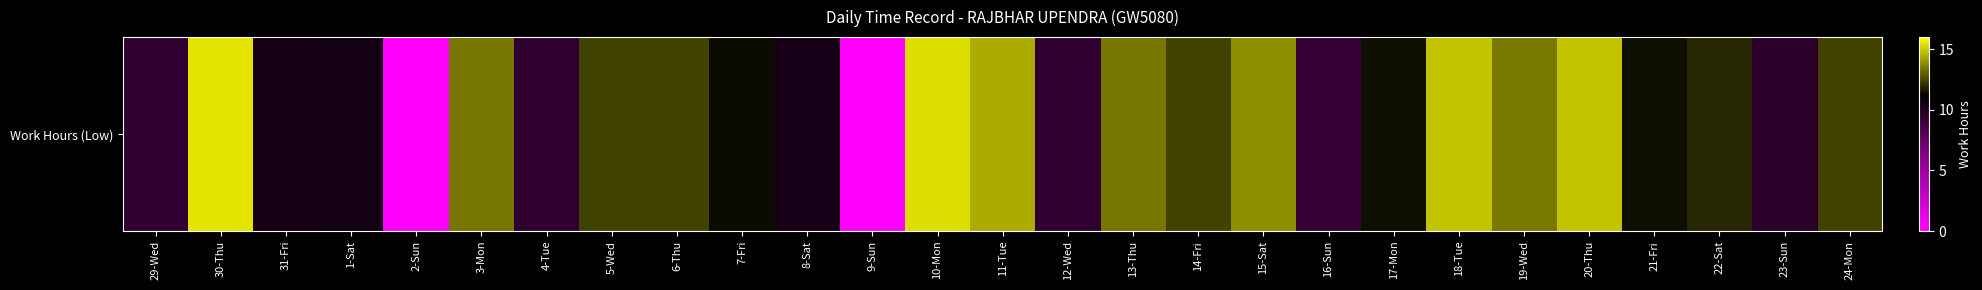

List the labels in order of value, smallest first.

2-Sun, 9-Sun, 16-Sun, 29-Wed, 12-Wed, 4-Tue, 23-Sun, 8-Sat, 31-Fri, 1-Sat, 7-Fri, 17-Mon, 21-Fri, 22-Sat, 14-Fri, 24-Mon, 5-Wed, 6-Thu, 3-Mon, 13-Thu, 19-Wed, 15-Sat, 11-Tue, 18-Tue, 20-Thu, 10-Mon, 30-Thu